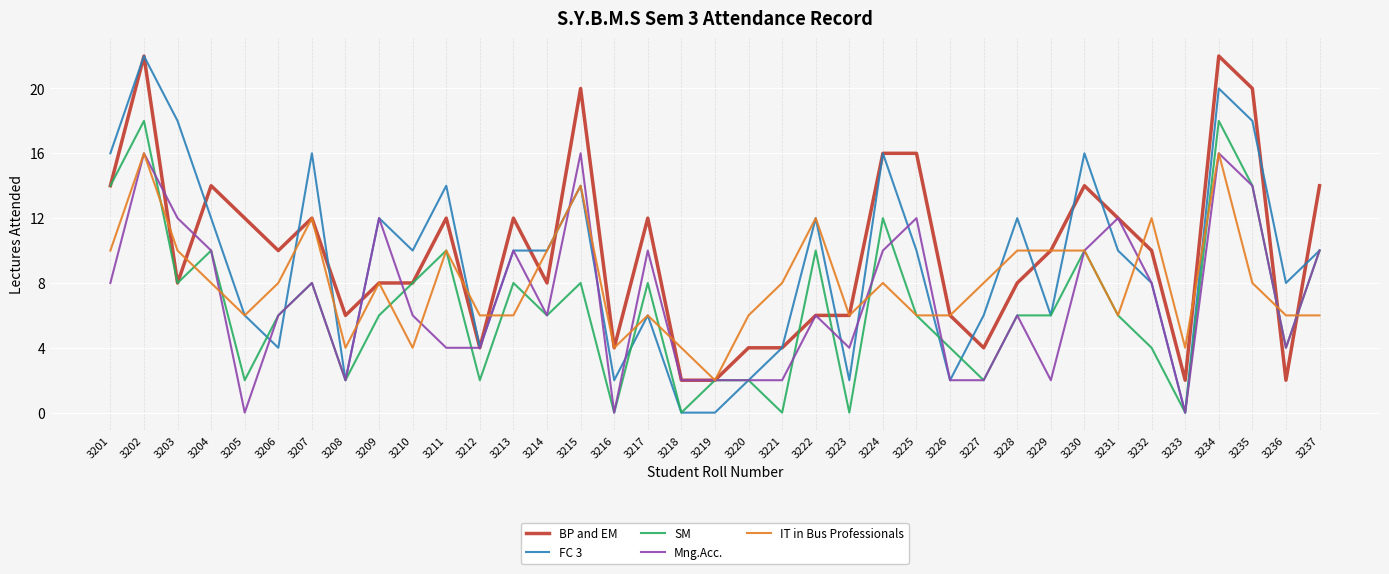

Is this an area chart (filled region under the line)?

No